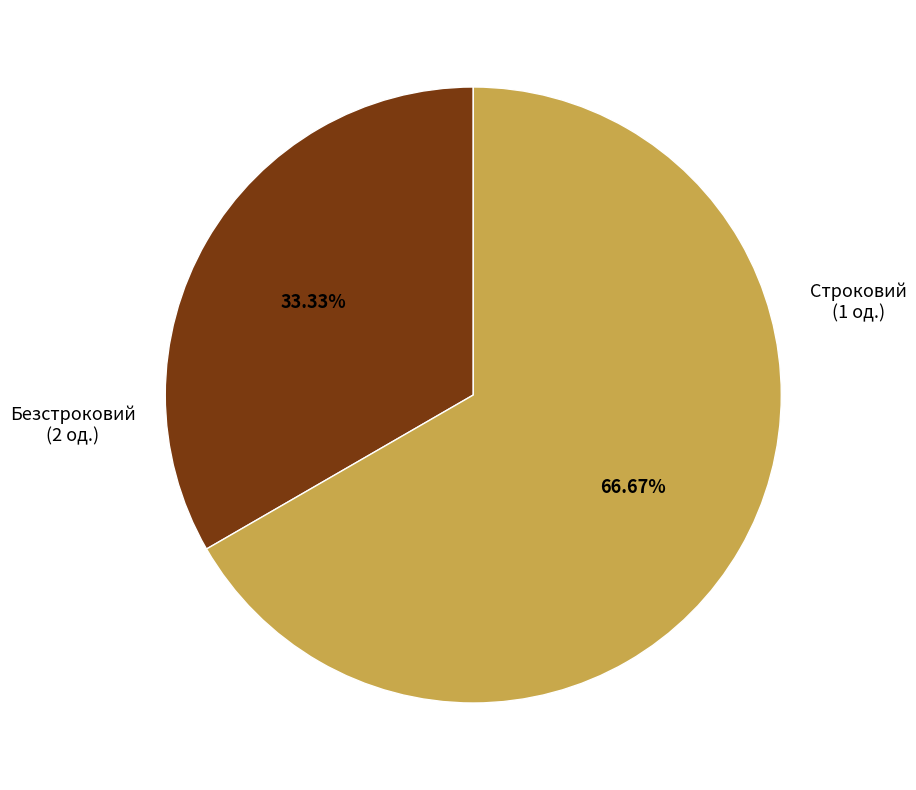

Rank the categories by value from lowest to highest.

Строковий, Безстроковий